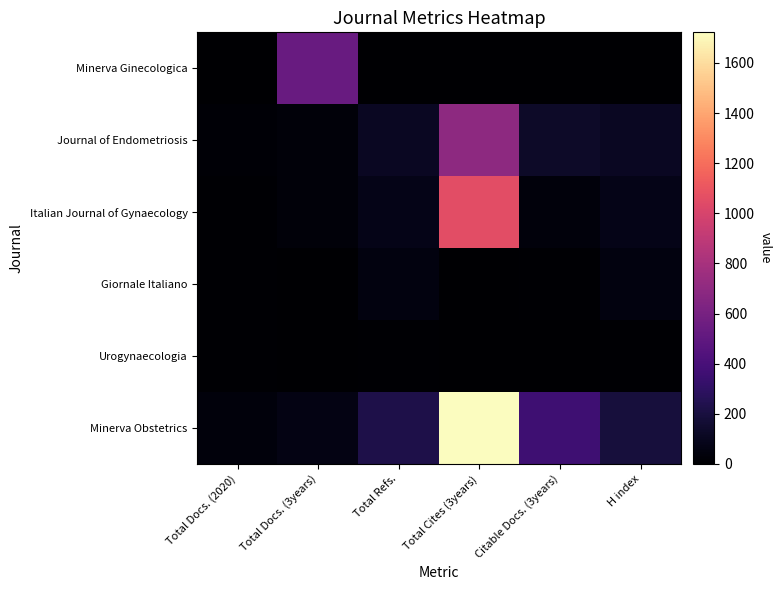

Which series has the largest total across all categories?

Minerva Obstetrics